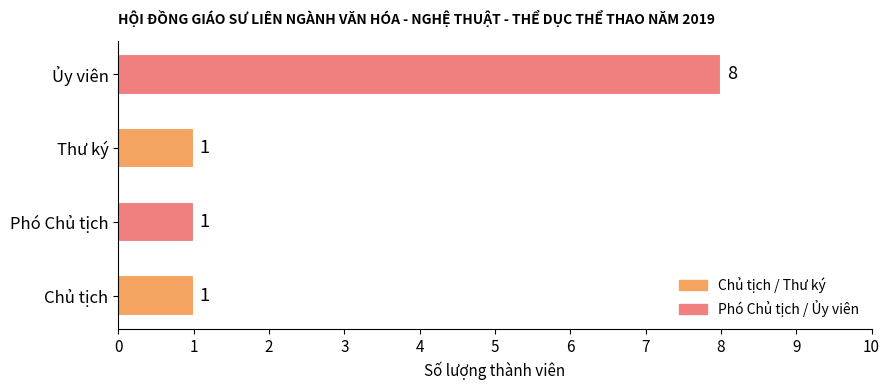

What is the average value?

3